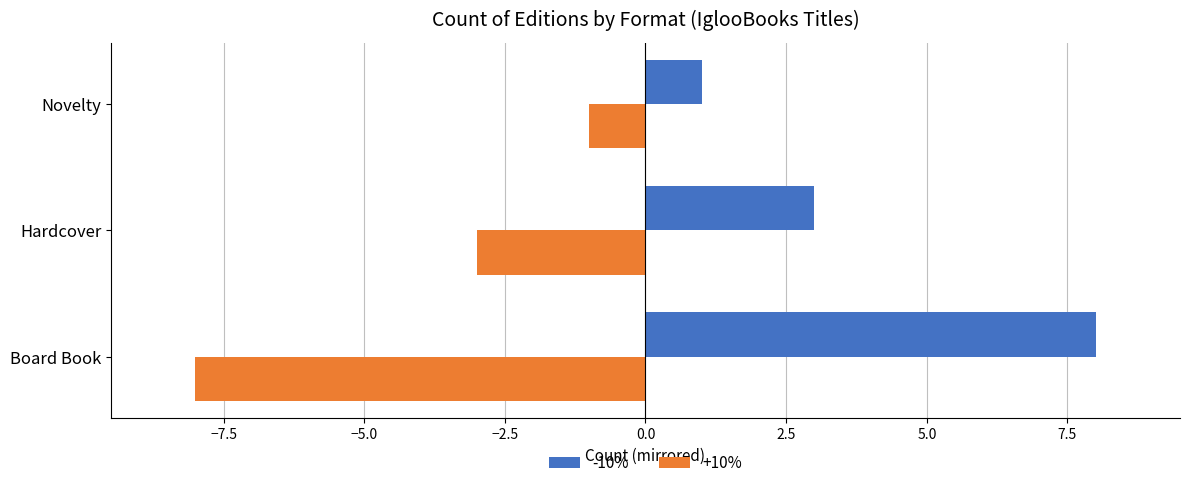

What is the approximate value of +10% at Board Book?

-8